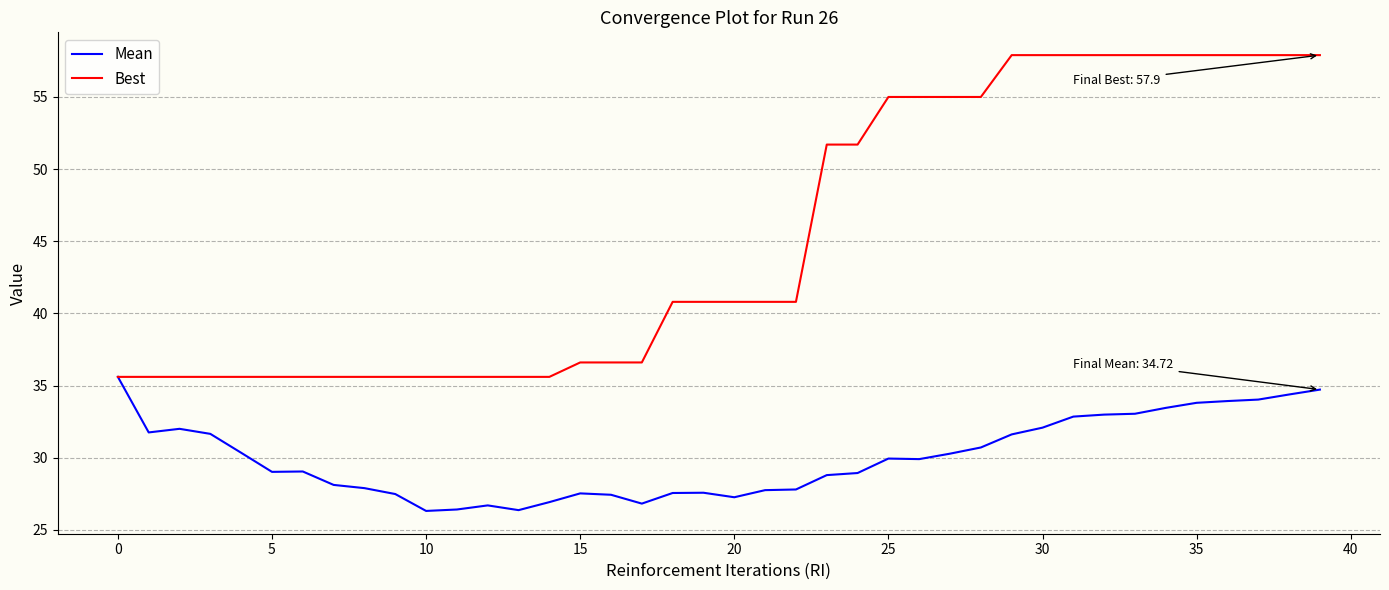

Which series has the widest spread of values?

Best